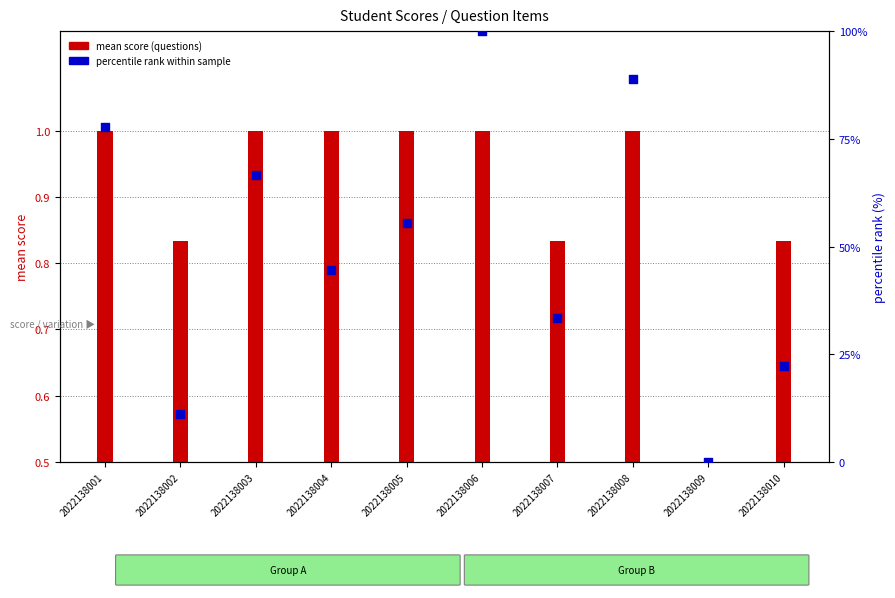

Which has a higher value, 2022138002 or 2022138007?

2022138007